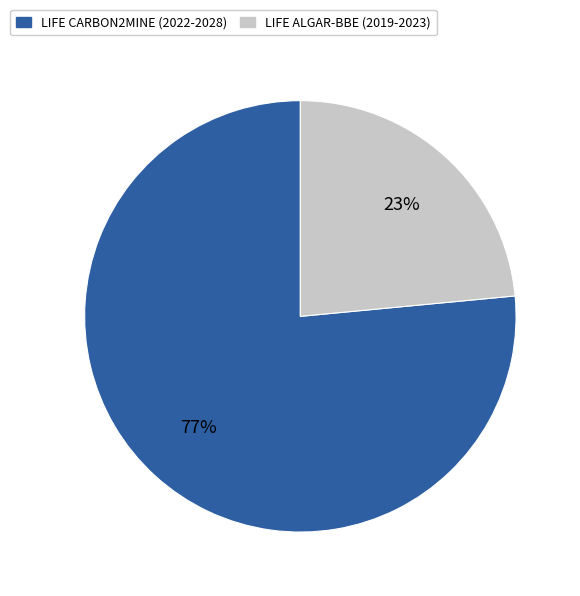

Which has a higher value, LIFE CARBON2MINE (2022-2028) or LIFE ALGAR-BBE (2019-2023)?

LIFE CARBON2MINE (2022-2028)